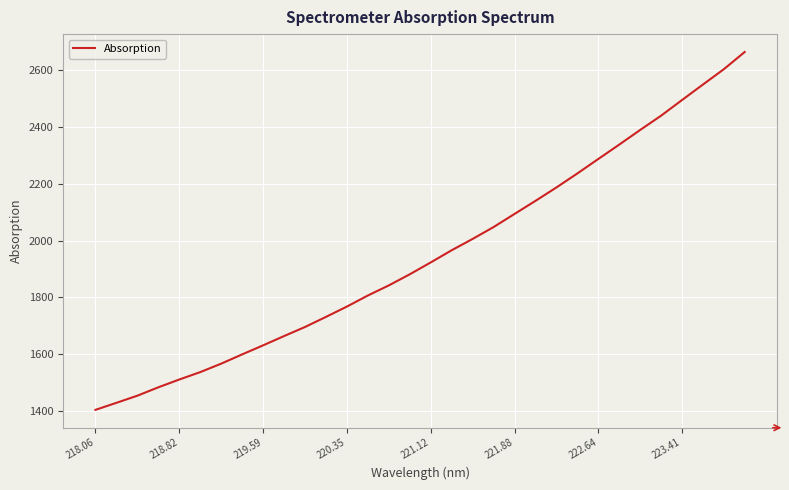

What is the maximum value shown in the chart?

2663.9